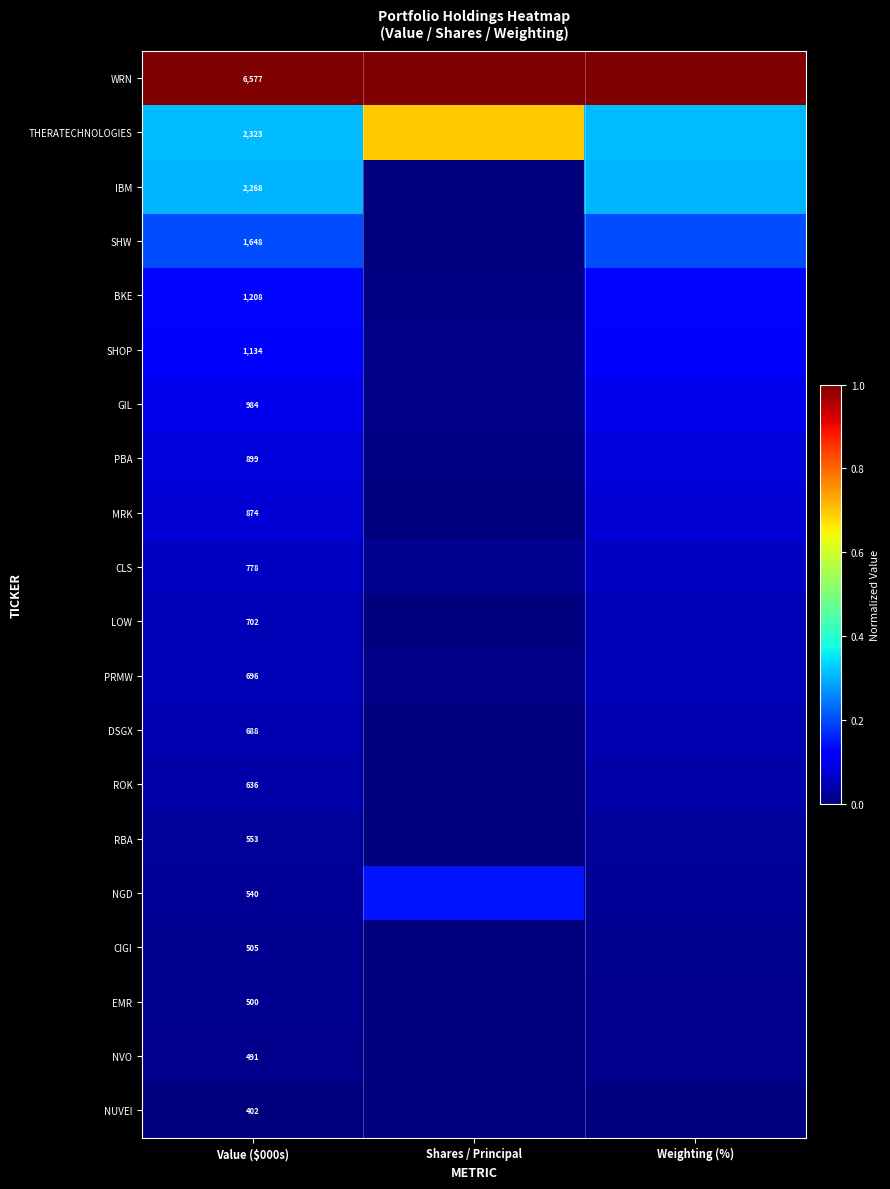

True or false: PRMW has a value of 0.0 at Shares / Principal.

True